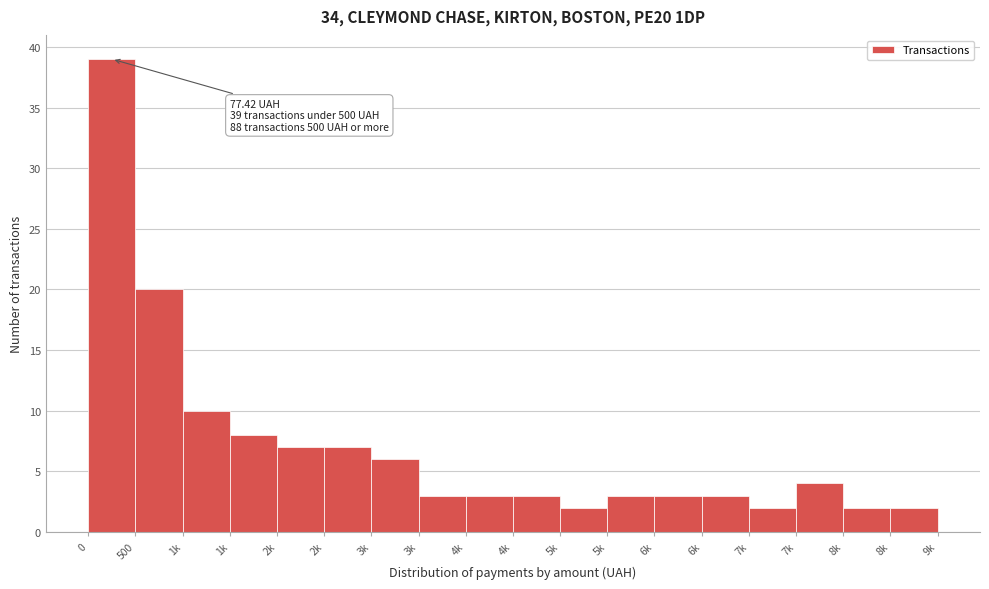

Count the number of data series in this chart.

1